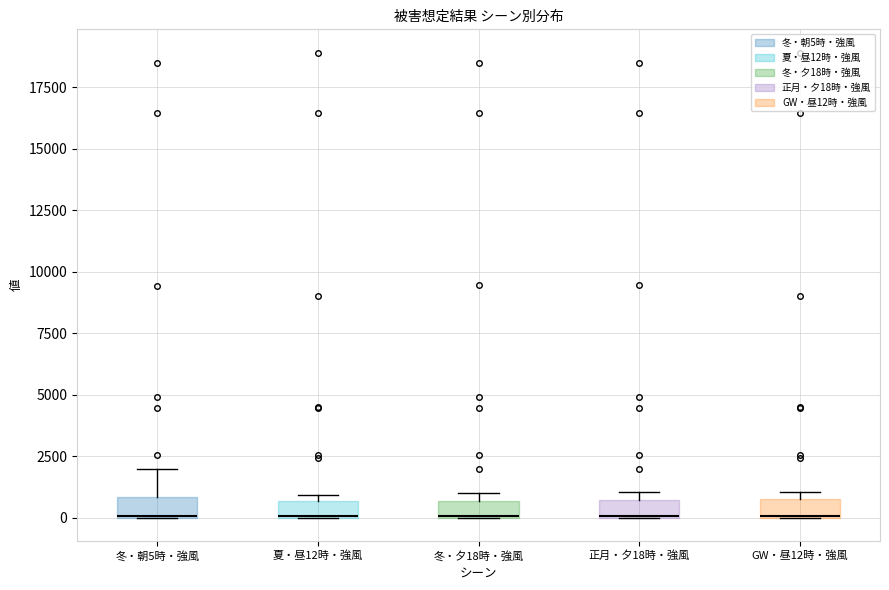

Where is the upper edge of the box for 夏・昼12時・強風 on the y-axis? The values are not printed on the chart, so give them approximately, as read against the axis.

500